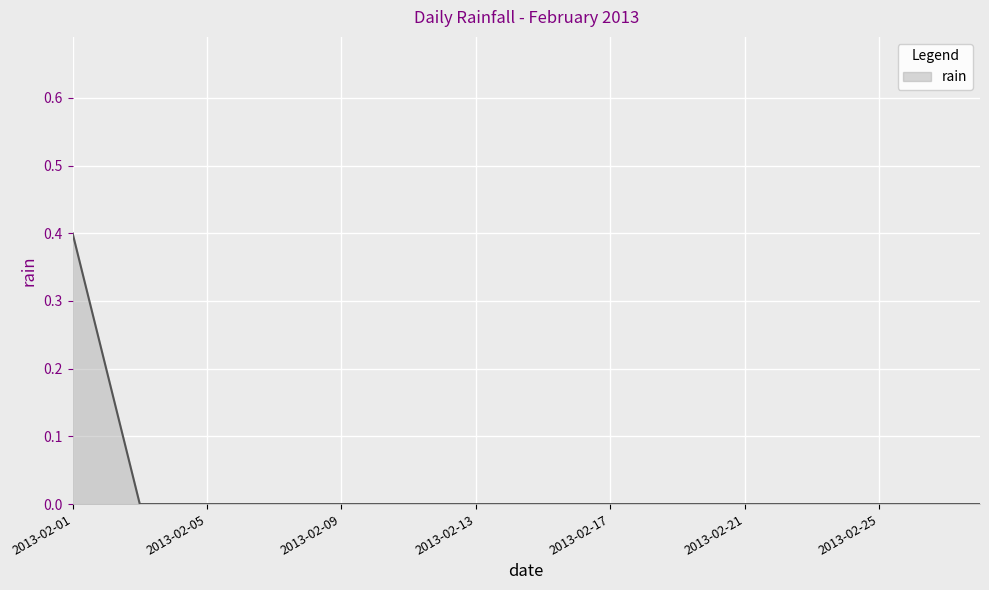

What is the difference between the maximum and minimum values?

0.4